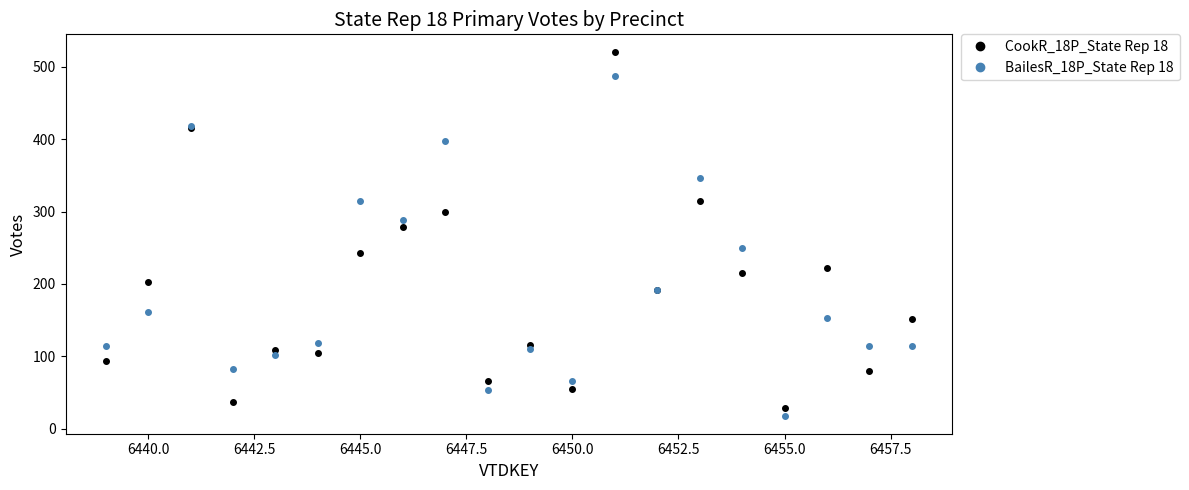

After their last crossing, which series has the higher values: BailesR_18P_State Rep 18 or CookR_18P_State Rep 18?

CookR_18P_State Rep 18